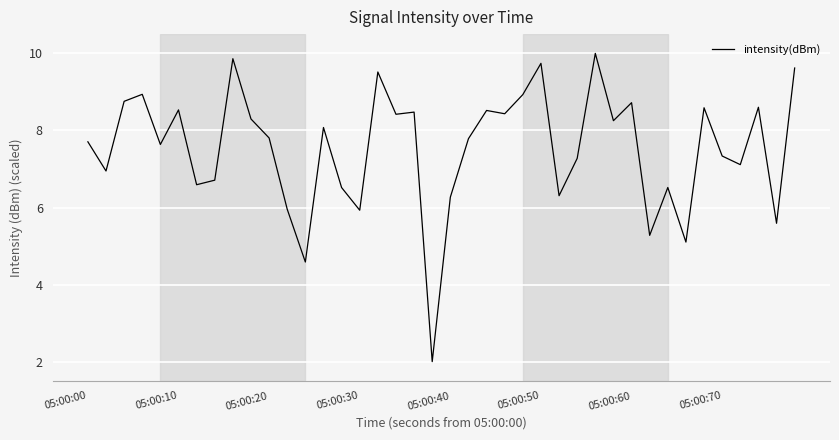

What is the difference between the maximum and minimum values?

8.0